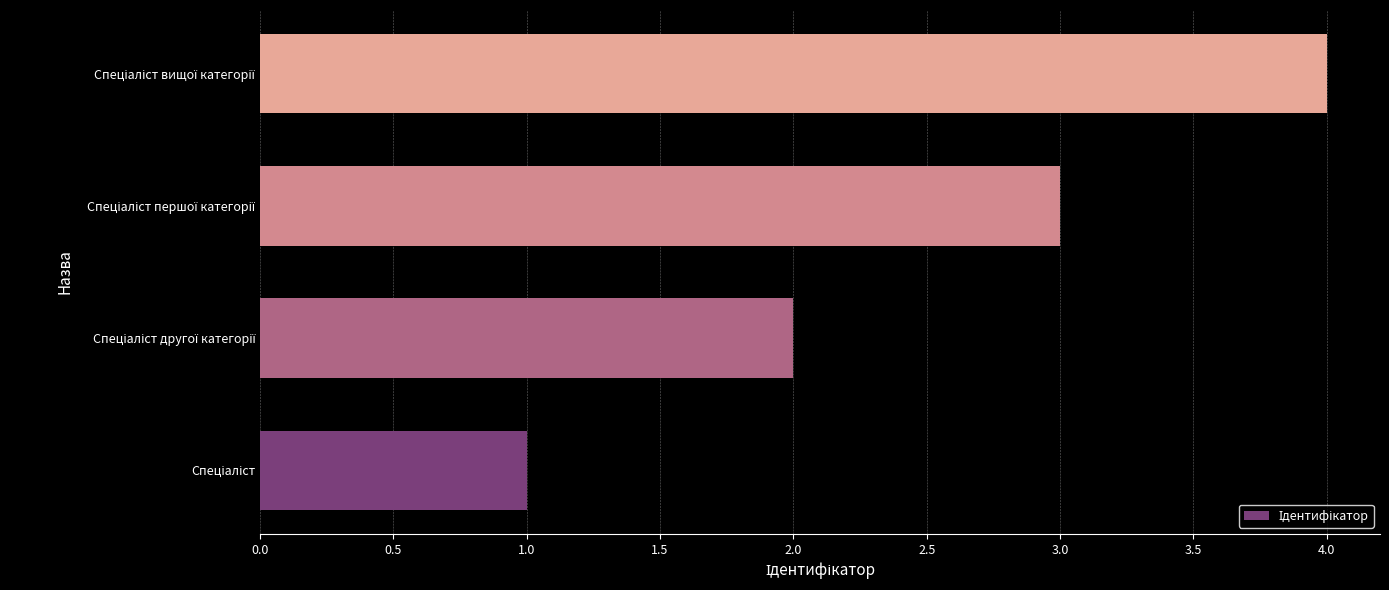

What is the maximum value shown in the chart?

4